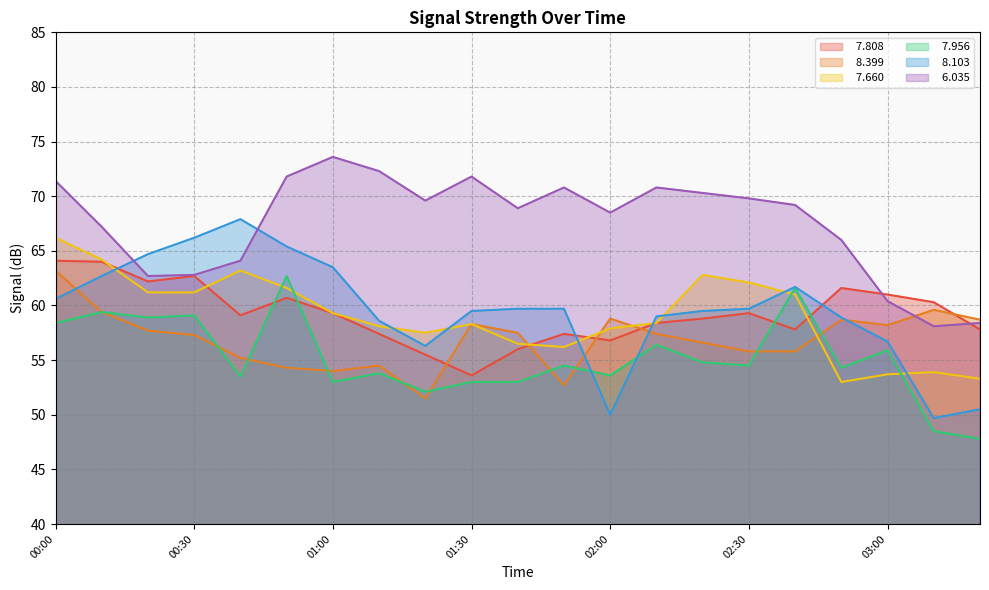

At 01:00, list the series in order from largest to smallest.

  6.035,   8.103,   7.808,   7.660,   8.399,   7.956